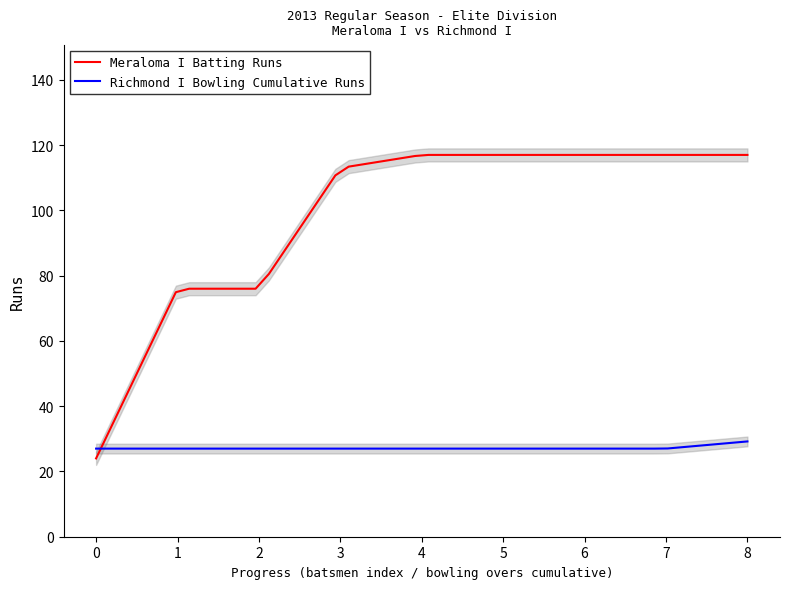

Does the chart display data point markers on the line(s)?

No